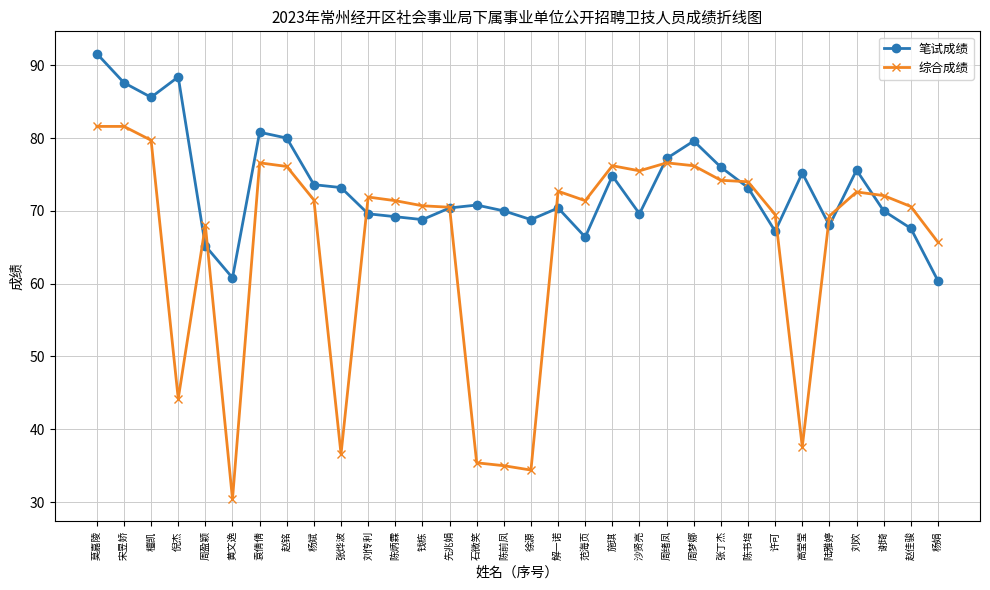

Which label corresponds to the largest value in the chart?

莫嘉陵